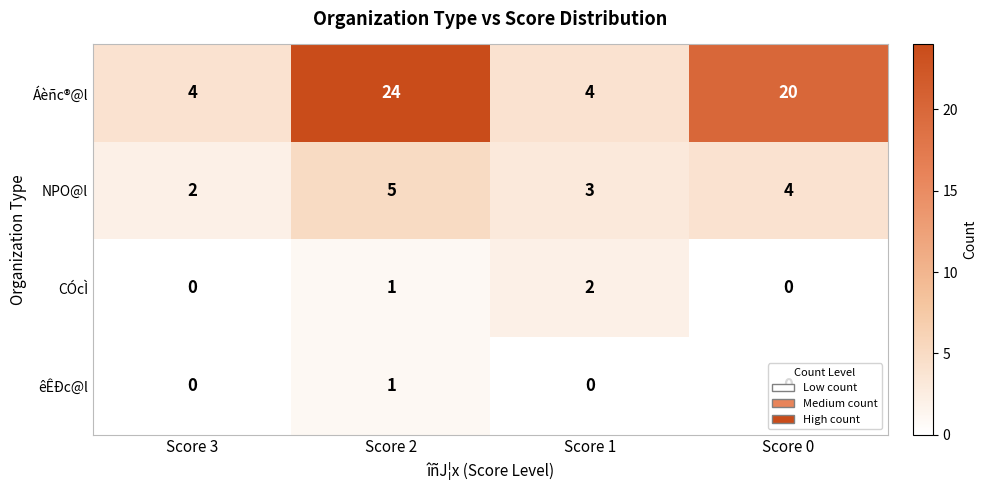

What is the difference between the Áèñc®@l values at Score 2 and Score 3?

20